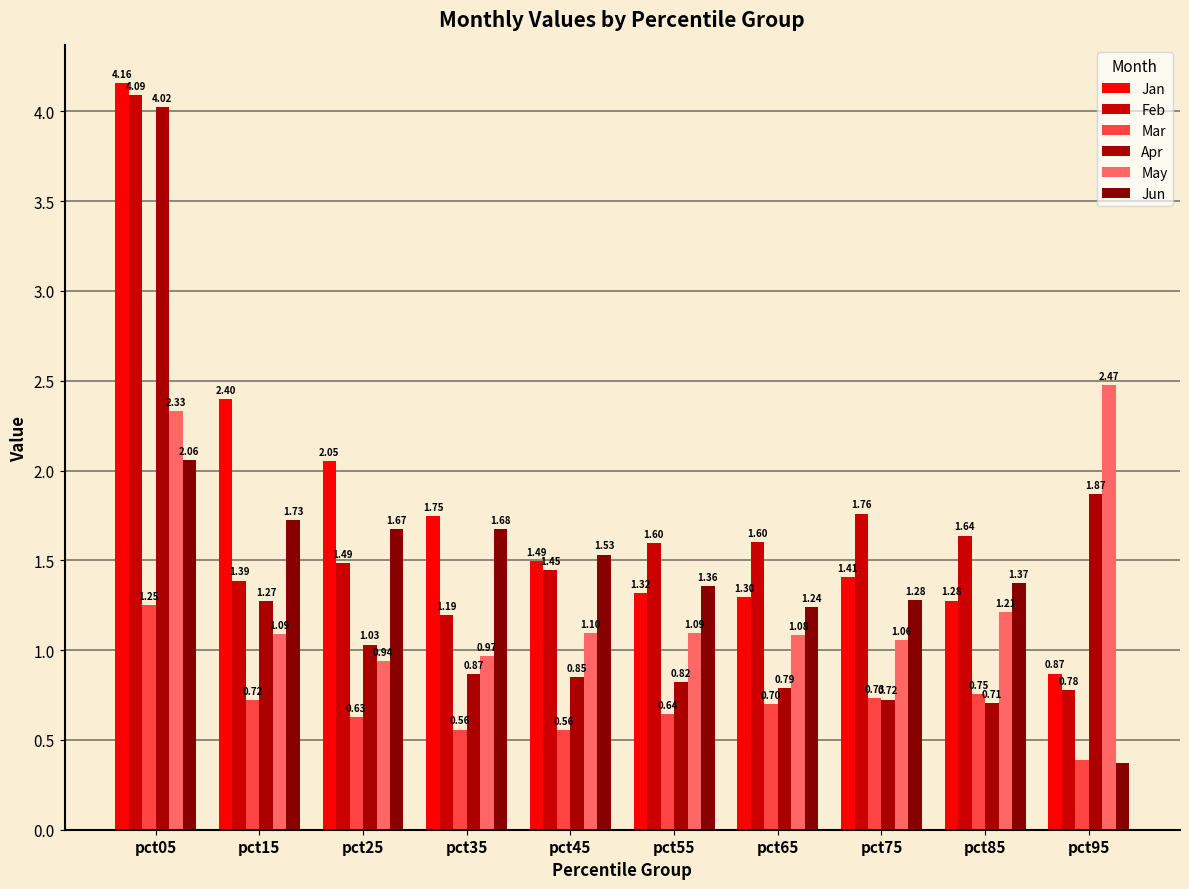

Which series has the largest range (max minus min)?

Apr